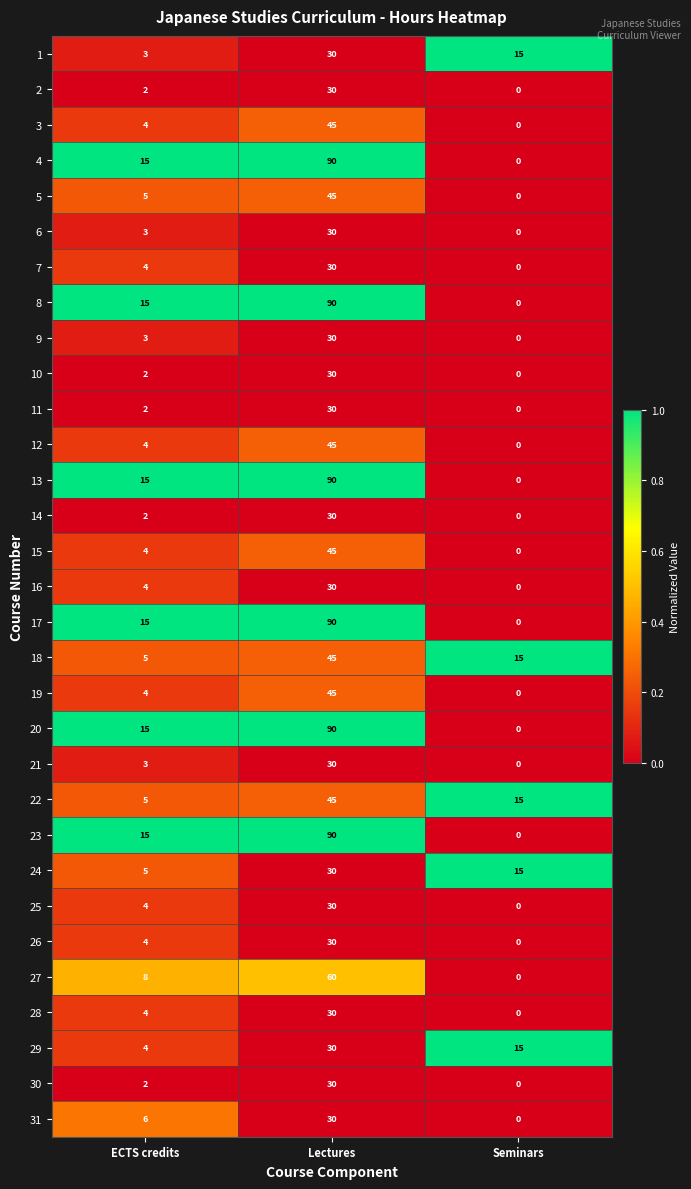

What is the spread (max minus min) of values at Lectures?

60